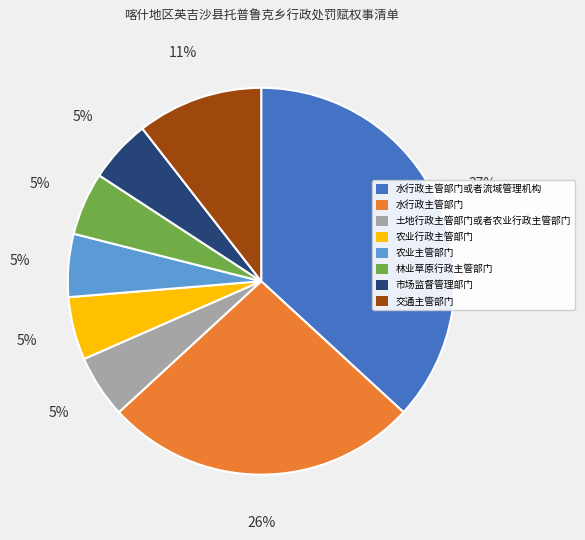

Does 水行政主管部门 account for over 50% of the chart?

No